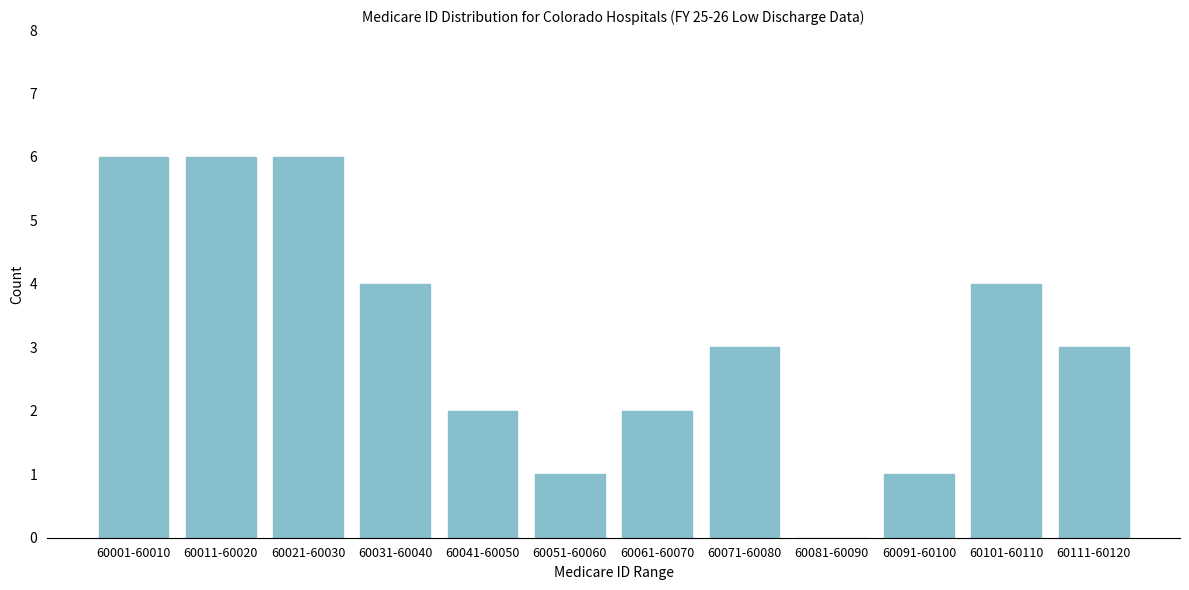

Reading left to right, extract all data points from this chart.

60001-60010=6	60011-60020=6	60021-60030=6	60031-60040=4	60041-60050=2	60051-60060=1	60061-60070=2	60071-60080=3	60081-60090=0	60091-60100=1	60101-60110=4	60111-60120=3